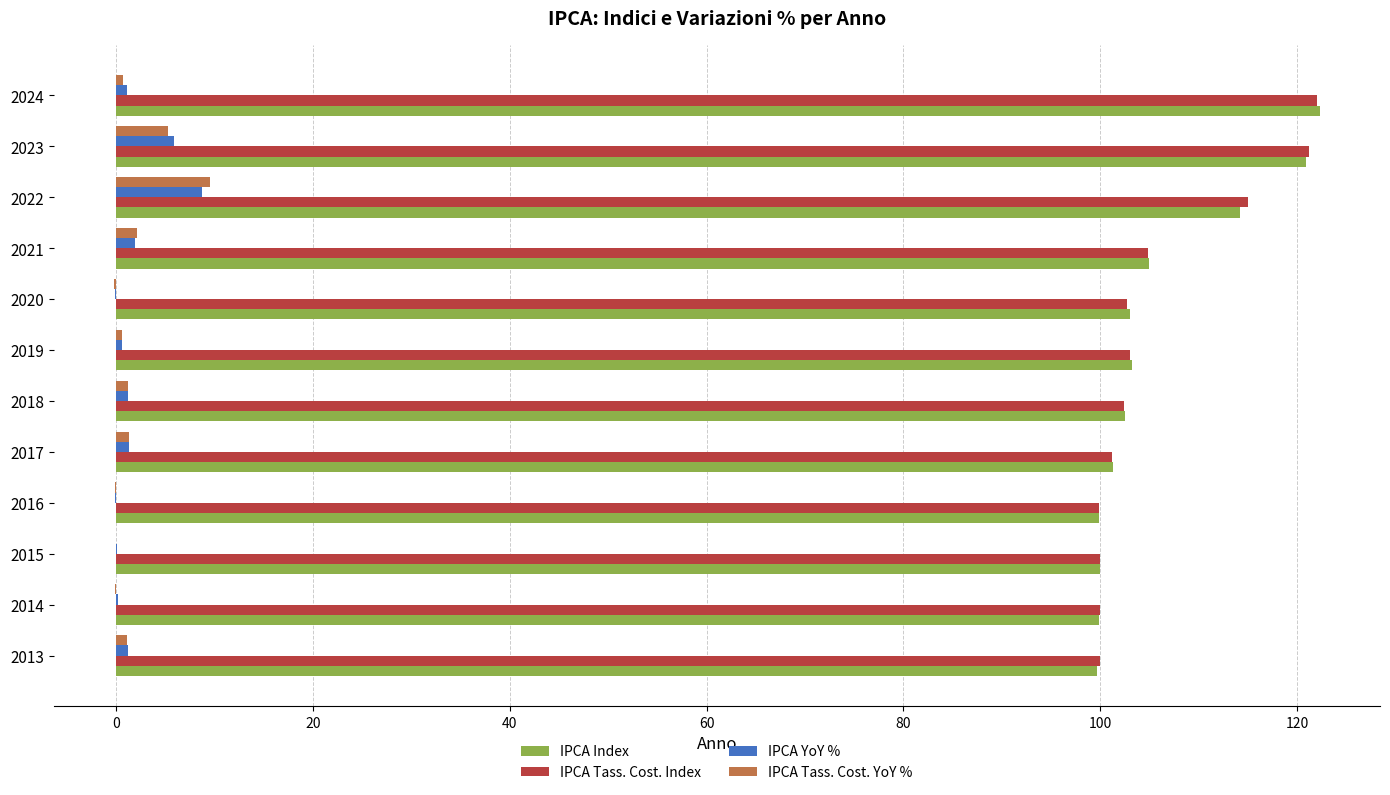

The IPCA Tass. Cost. Index series shows 152.7 at 2016. True or false?

False